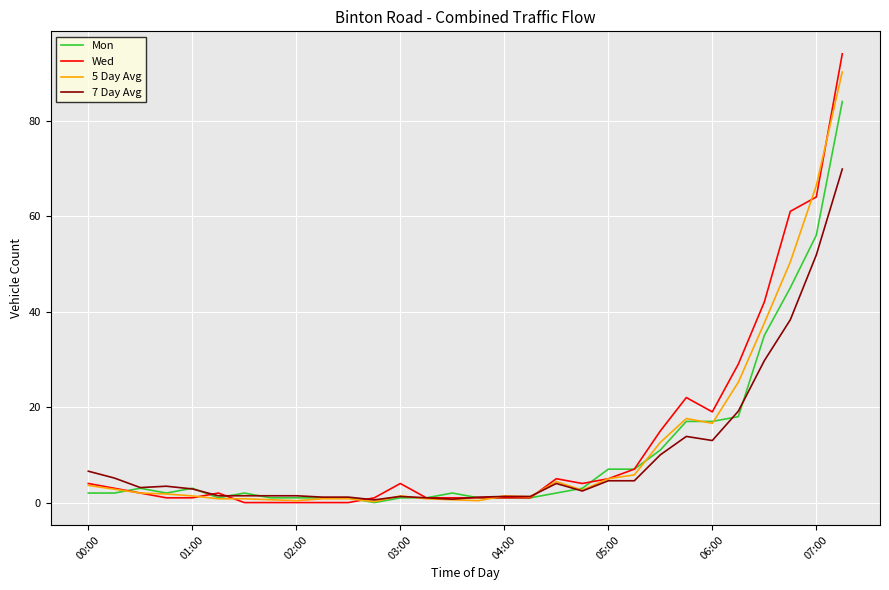

What is the maximum value for Mon?

84.0